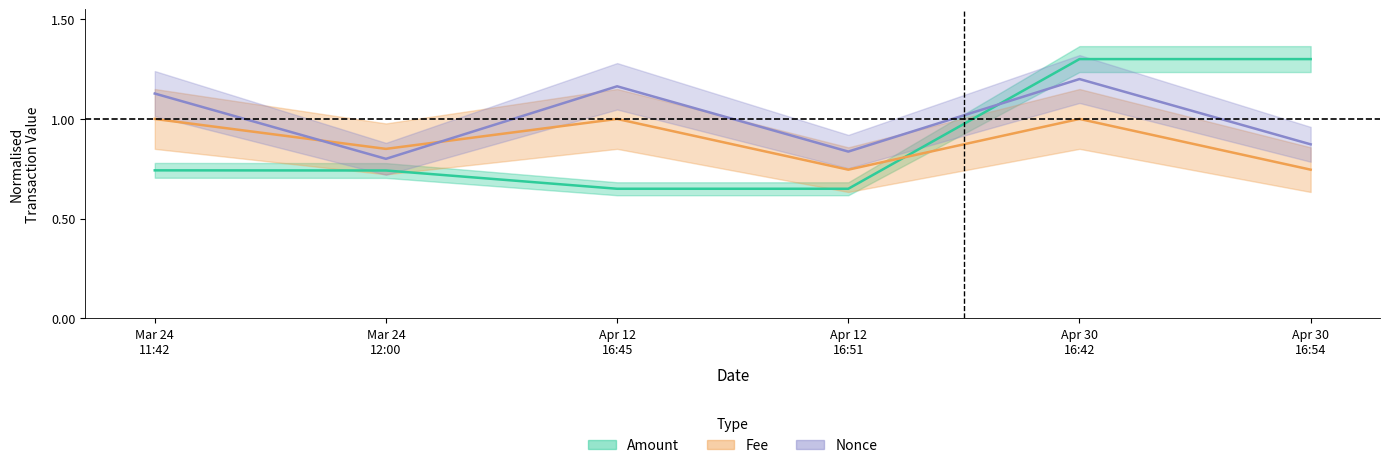

What are all the series names shown in the legend?

Amount, Fee, Nonce